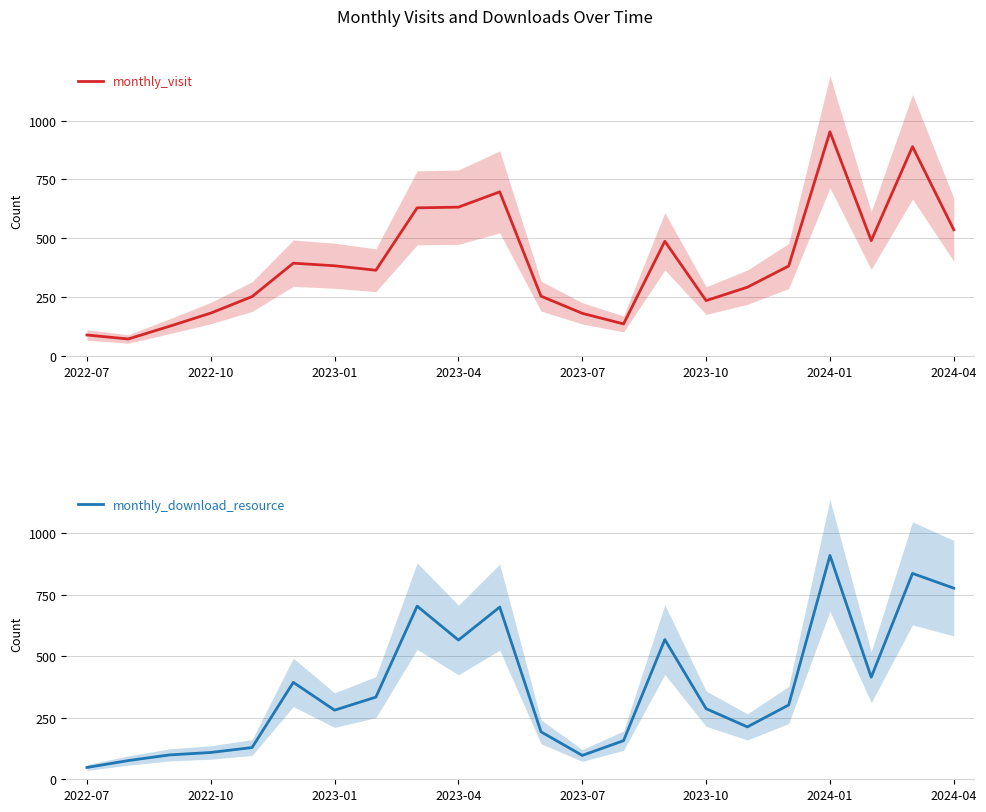

What is the smallest value displayed?

48